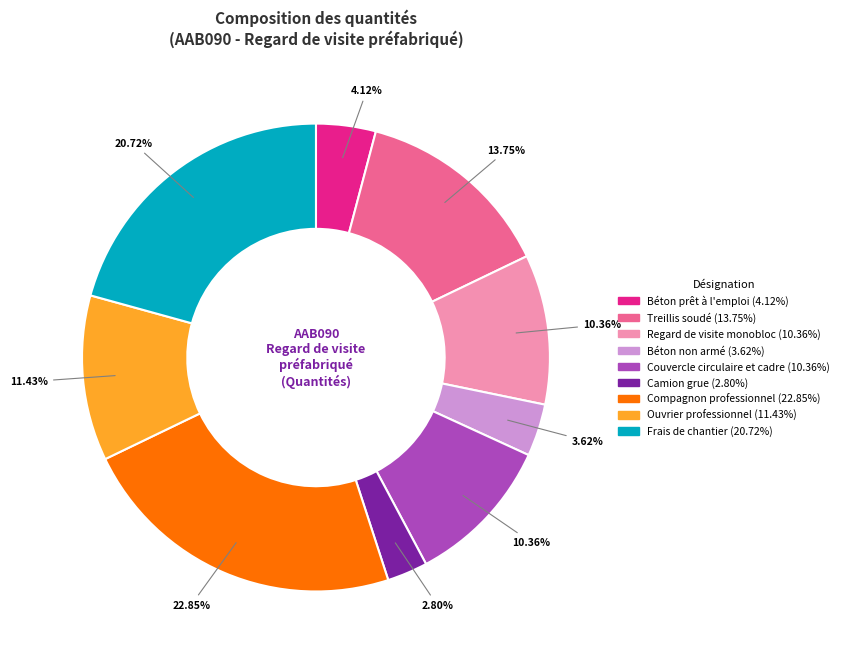

To the nearest percent, what is the combined percentage of Camion grue and Ouvrier professionnel?

14%